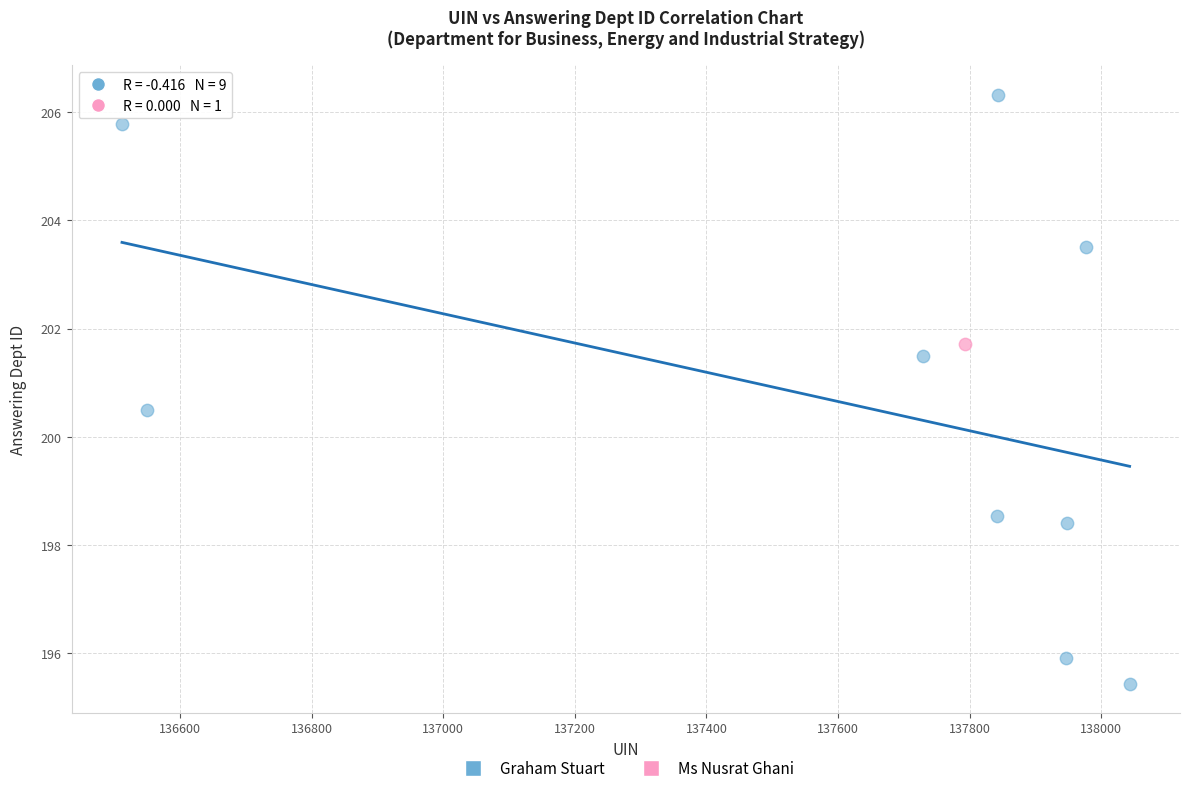

What are all the series names shown in the legend?

Graham Stuart, Ms Nusrat Ghani